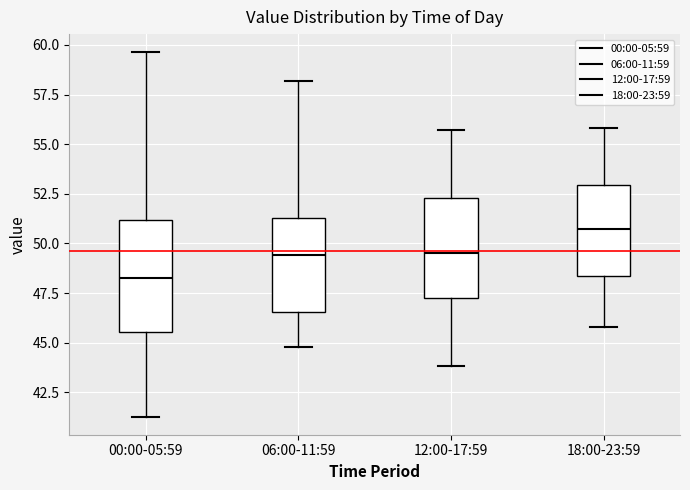

Comparing the boxes themselves (not the whiskers), which one is the tallest?

00:00-05:59